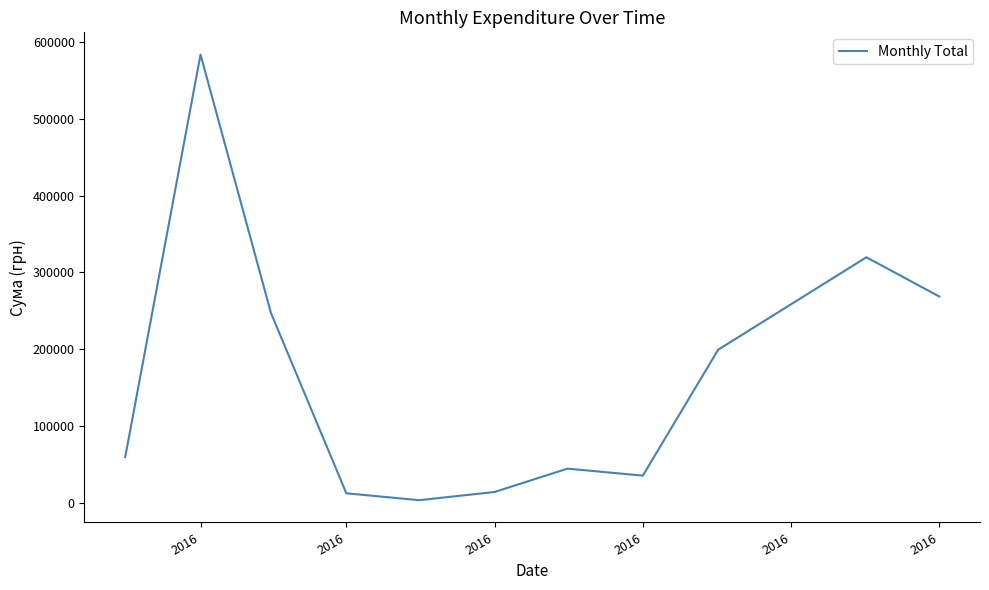

What is the sum of all values?

1785310.7